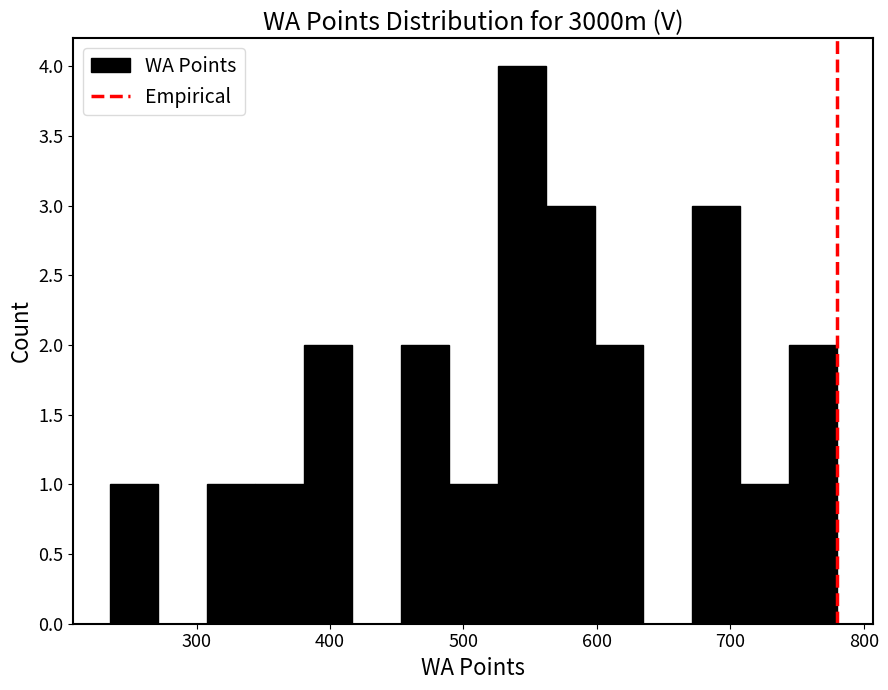

Around what value on the x-axis is the tallest bar? Give the approximate position of its centre, as read against the axis.

540